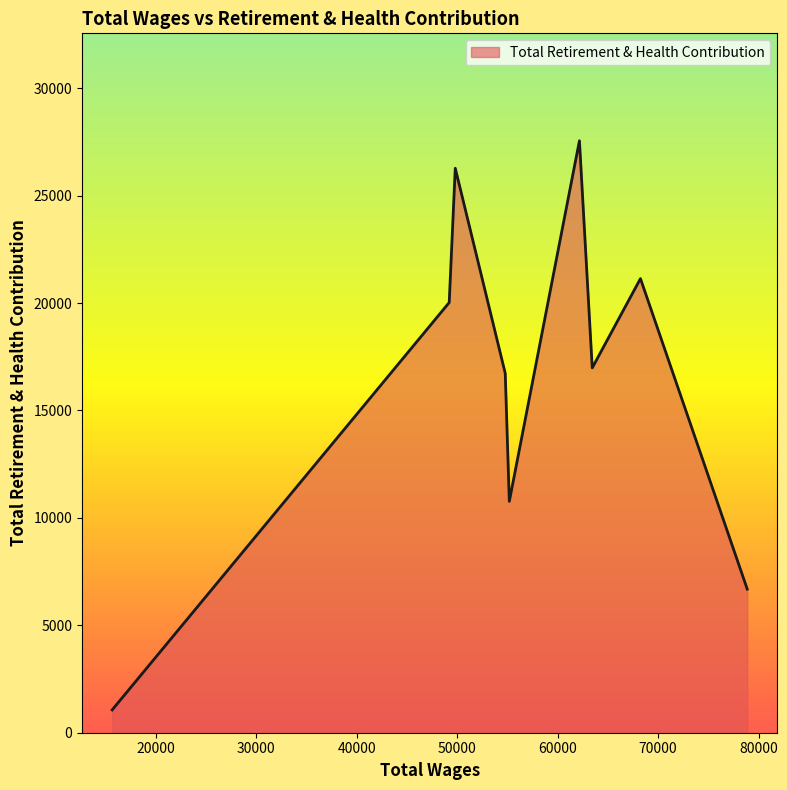

What is the smallest value displayed?

1062